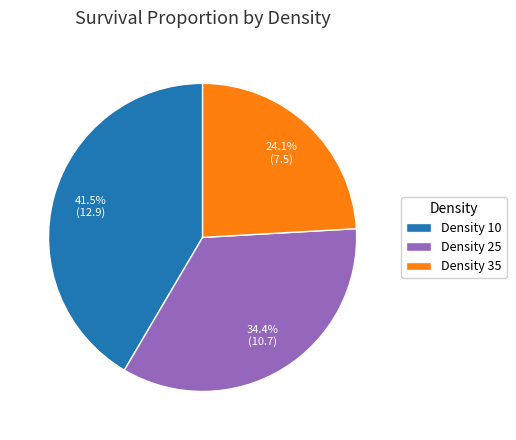

What is the total percentage of Density 35 and Density 10?

65.6%